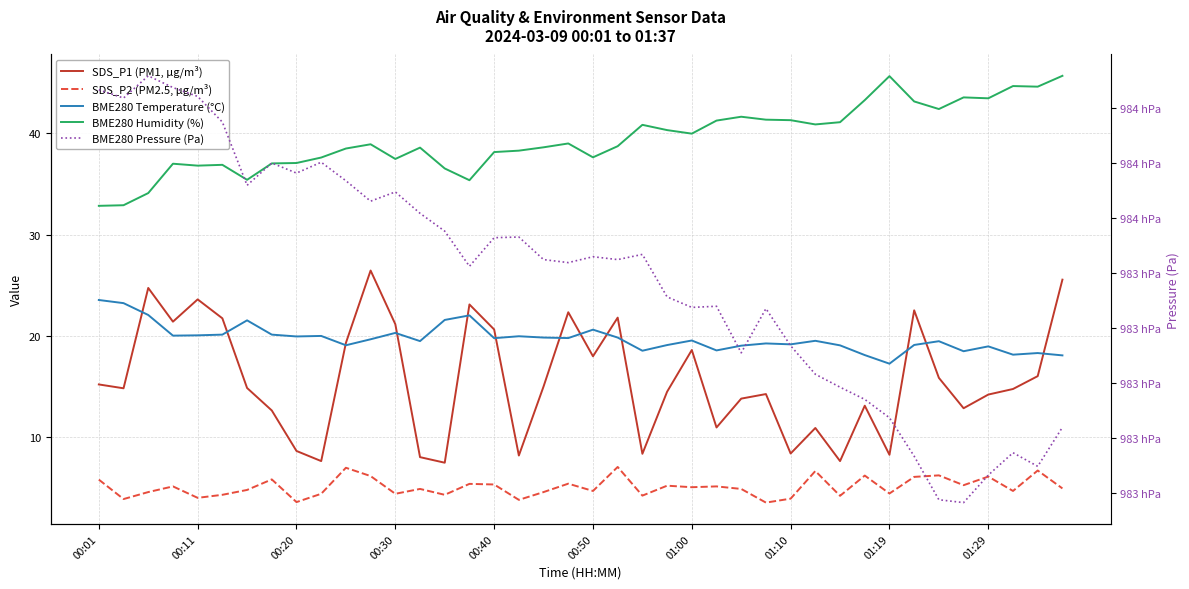

What is the difference between the second highest and second lowest values in the BME280 Humidity (%) series?

12.8